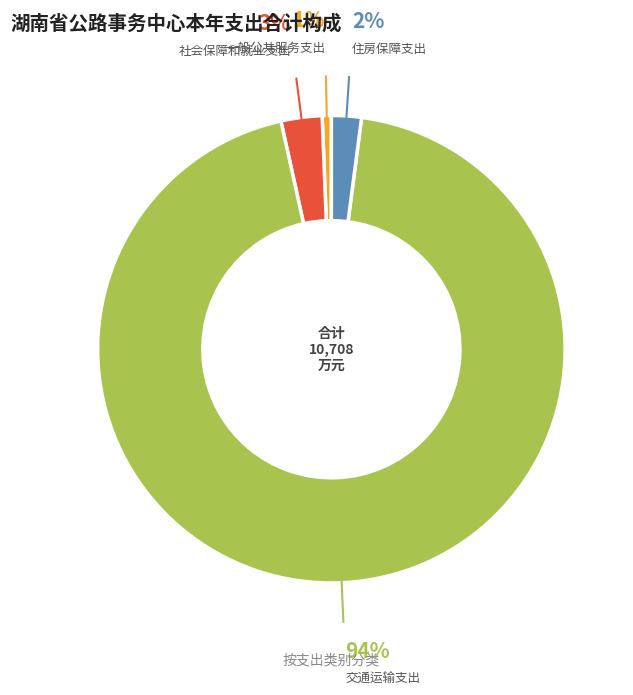

To the nearest percent, what is the average slice percentage?

25%